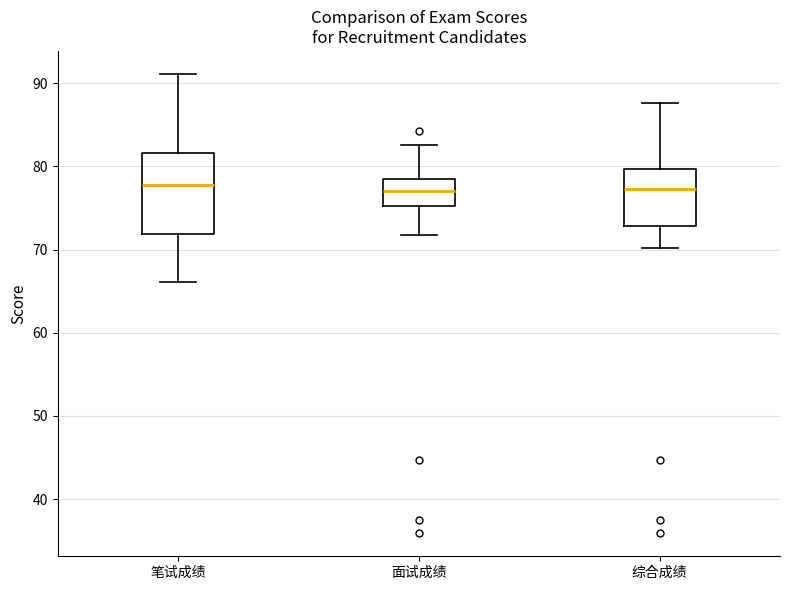

Reading left to right, transcribe this box plot: for each box, give where its median line is, the range the box spans, and where its two whiskers end, as read against the y-axis. The values are not printed on the chart, so give them approximately, as read against the axis.

笔试成绩: median 78, box 72 to 82, whiskers 66 to 91
面试成绩: median 77, box 75 to 78, whiskers 72 to 83
综合成绩: median 77, box 73 to 80, whiskers 70 to 88